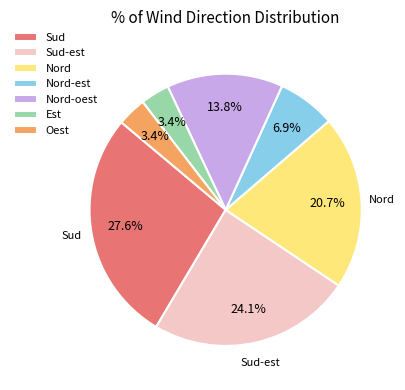

To the nearest percent, what is the difference between the largest and smallest slice percentages?

24%